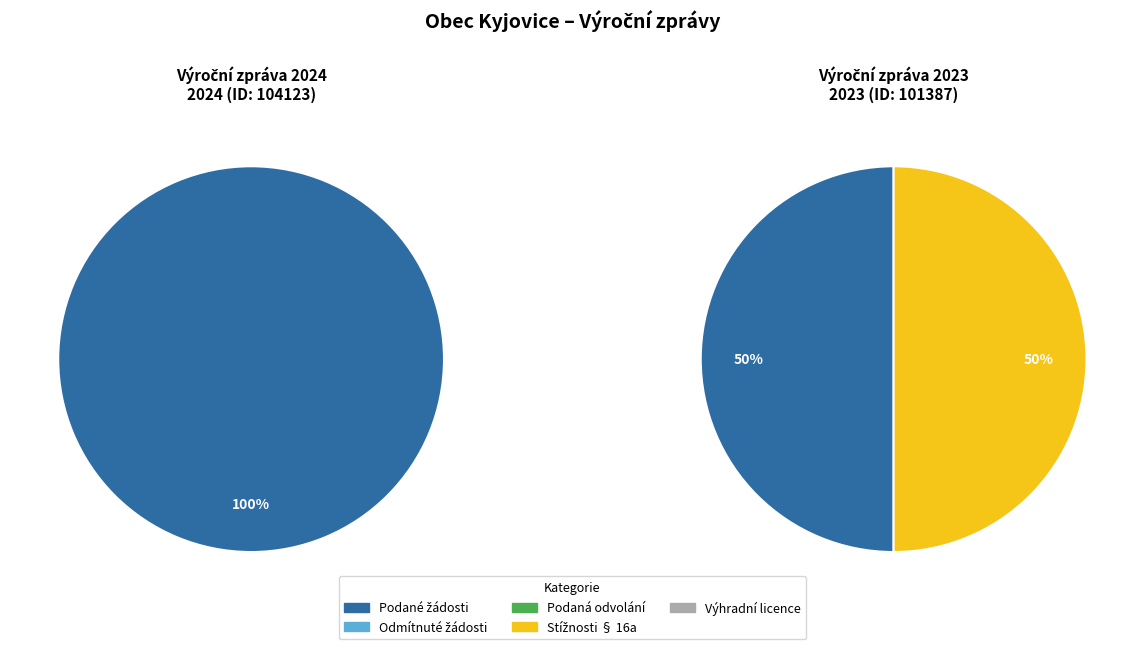

Does Počet podaných žádostí o informace represent more than half of the total?

Yes